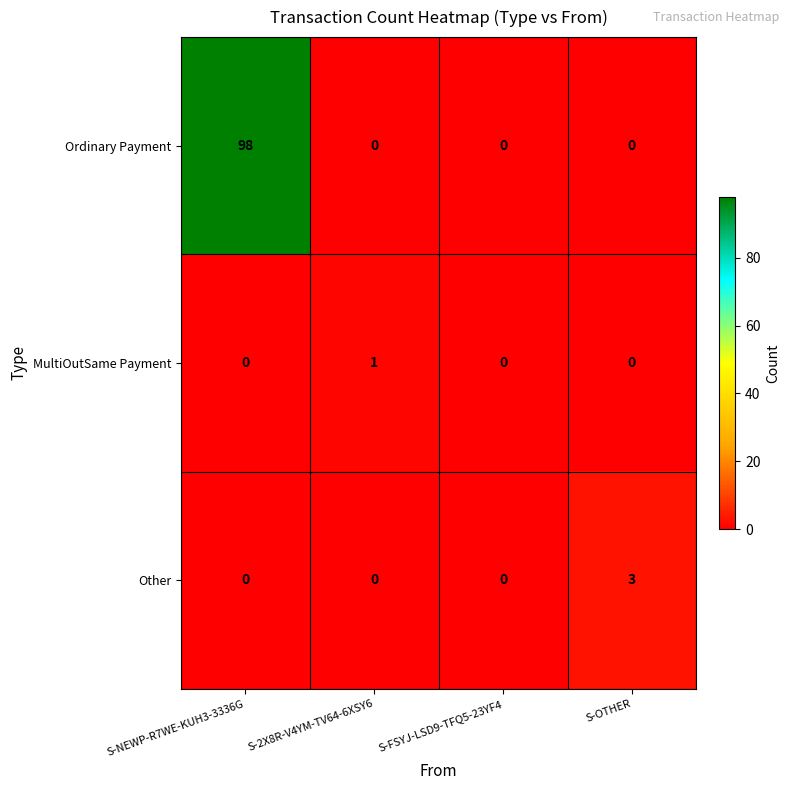

How many distinct data groups are displayed?

3